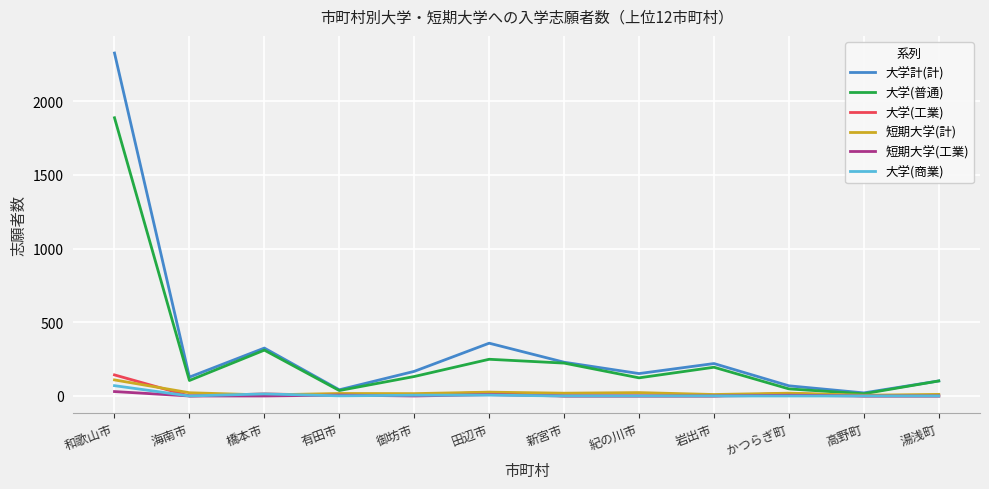

What is the sum of the 大学(商業) values at 田辺市 and 御坊市?

11